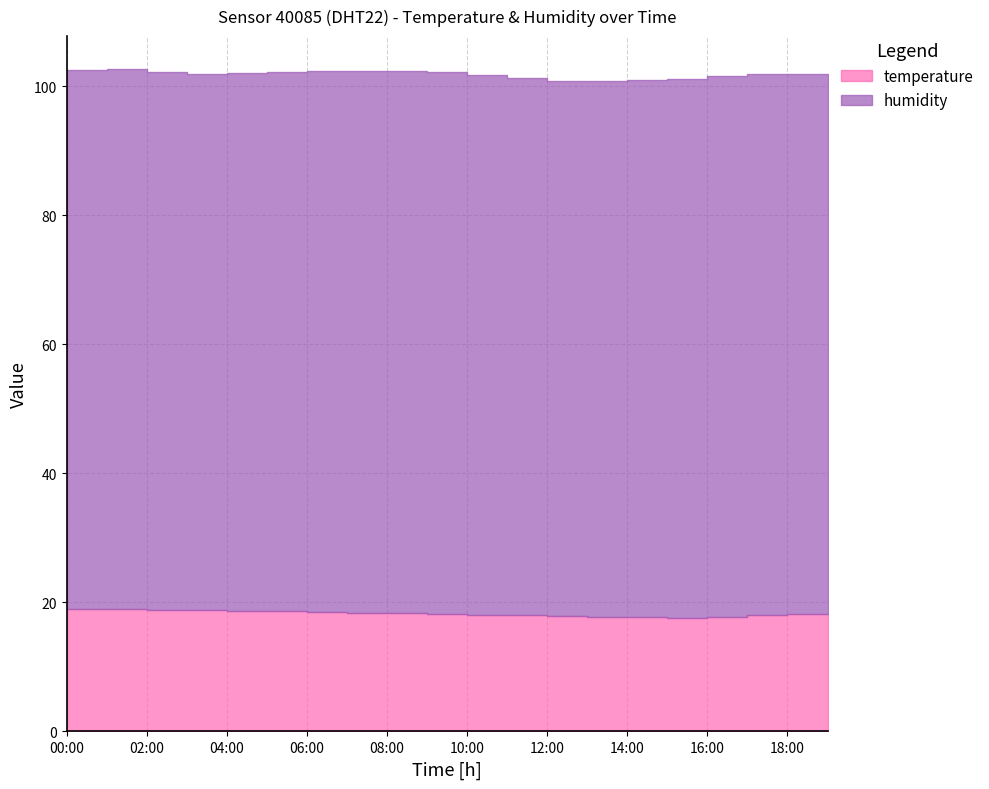

What position from the left is 06:00?

7